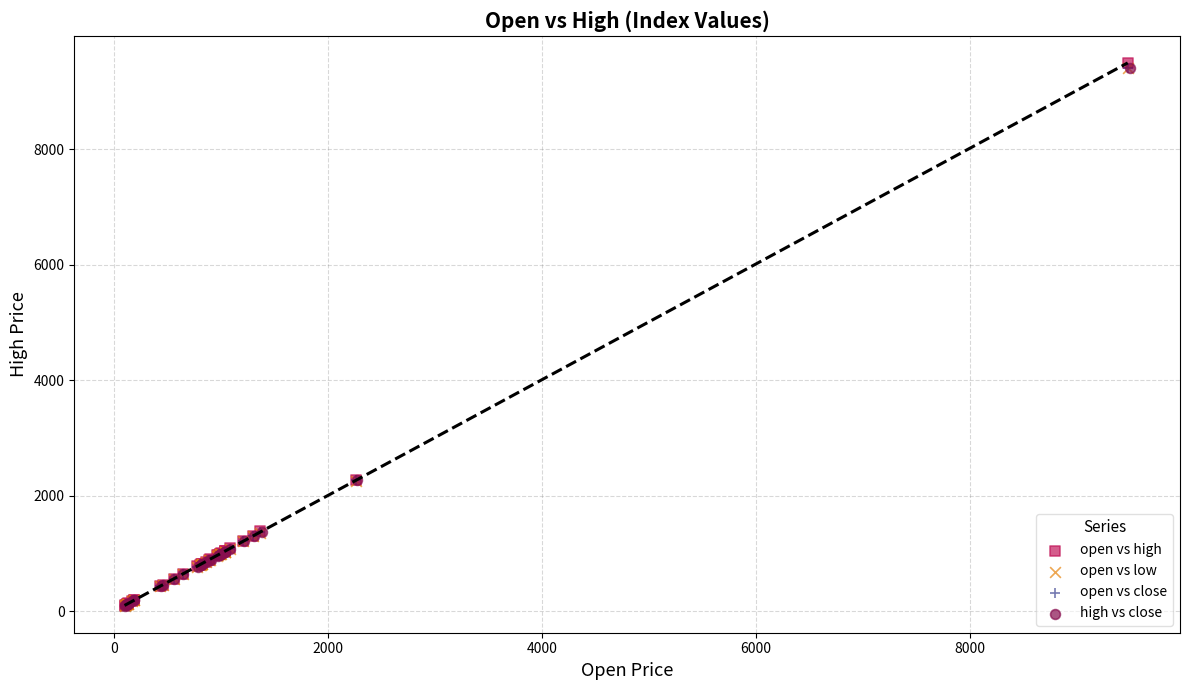

Which series has the largest Y range (max minus min)?

open vs high